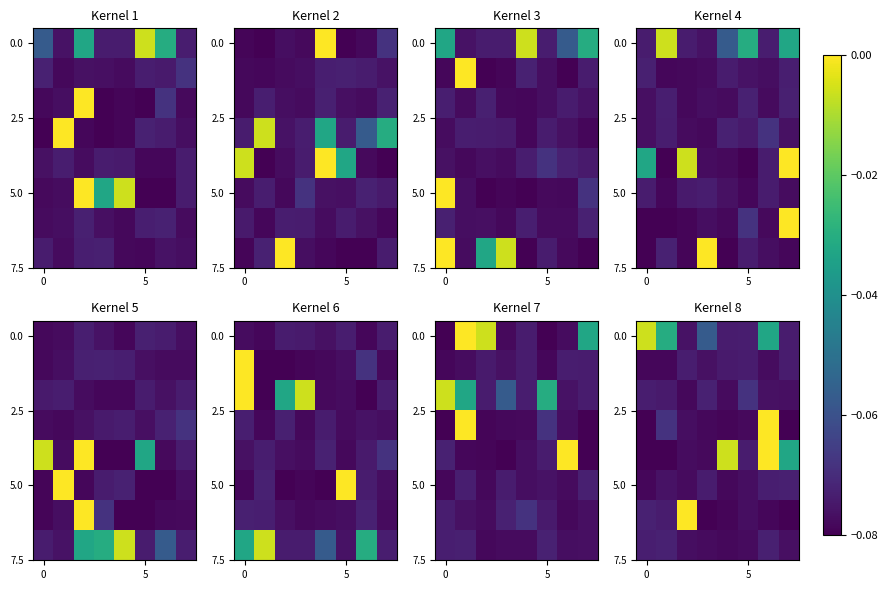

At which category is the sum across all series the highest?

6